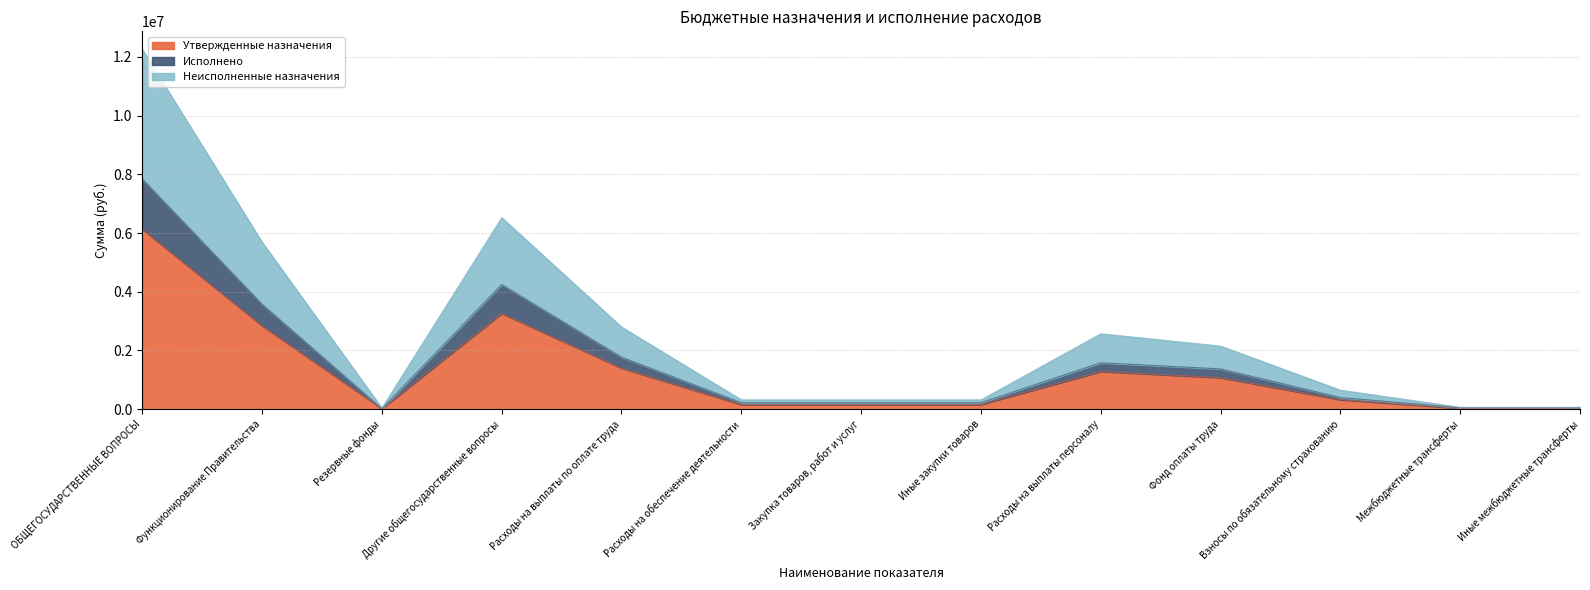

What is the smallest value displayed?

20000.0